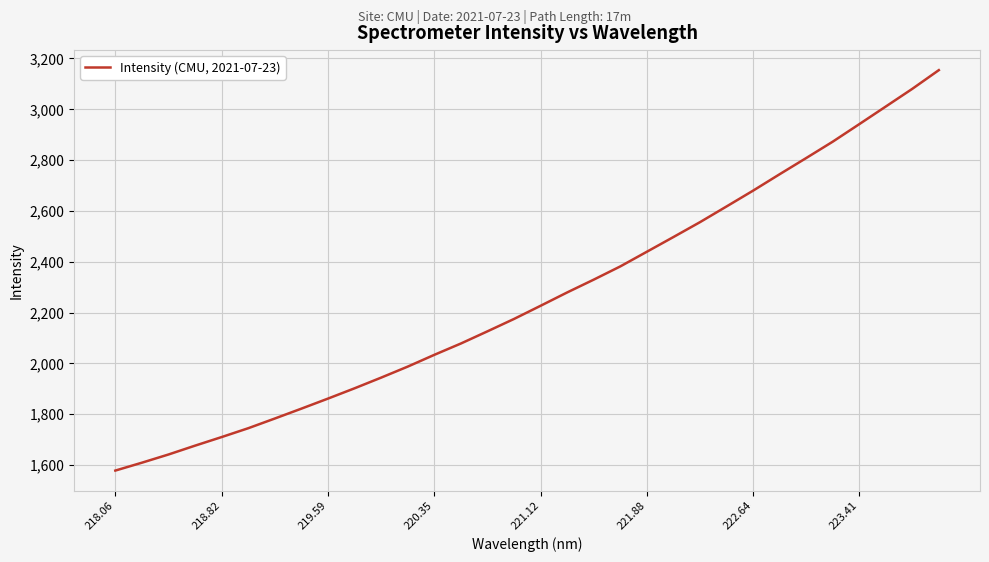

What is the difference between the maximum and minimum values?

1575.6